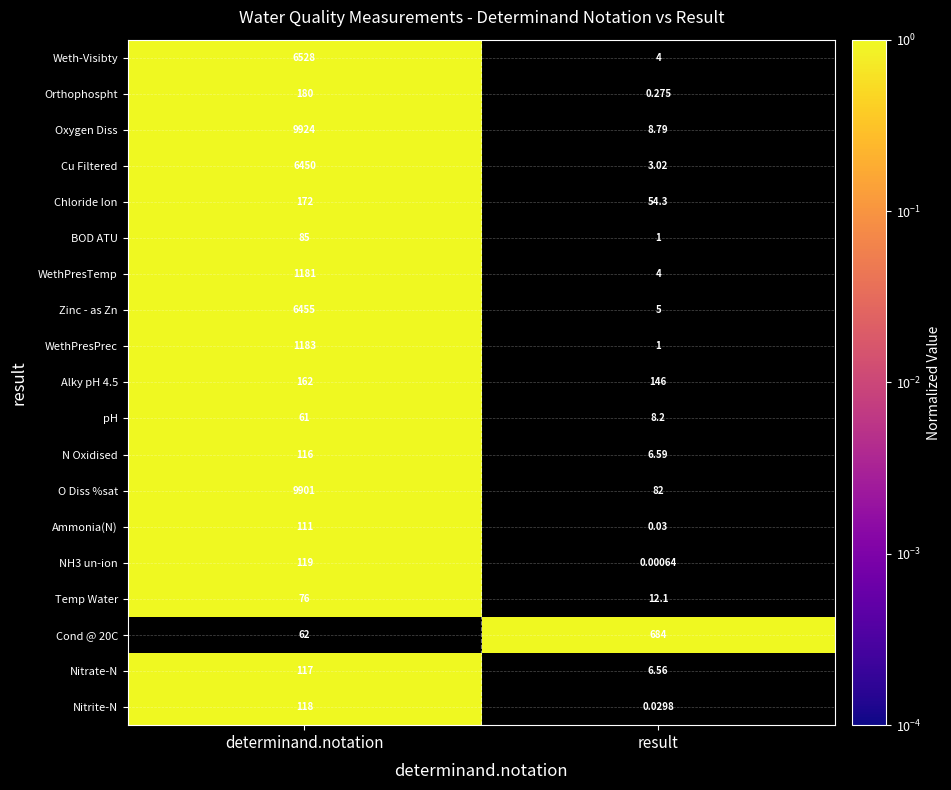

Rank the series by their maximum value, from lowest to highest.

pH, Temp Water, BOD ATU, Ammonia(N), N Oxidised, Nitrate-N, Nitrite-N, NH3 un-ion, Alky pH 4.5, Chloride Ion, Orthophospht, Cond @ 20C, WethPresTemp, WethPresPrec, Cu Filtered, Zinc - as Zn, Weth-Visibty, O Diss %sat, Oxygen Diss